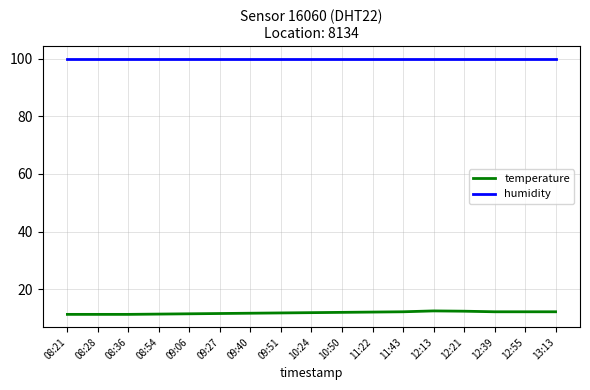

What is the spread (max minus min) of values at 11:43?

87.7